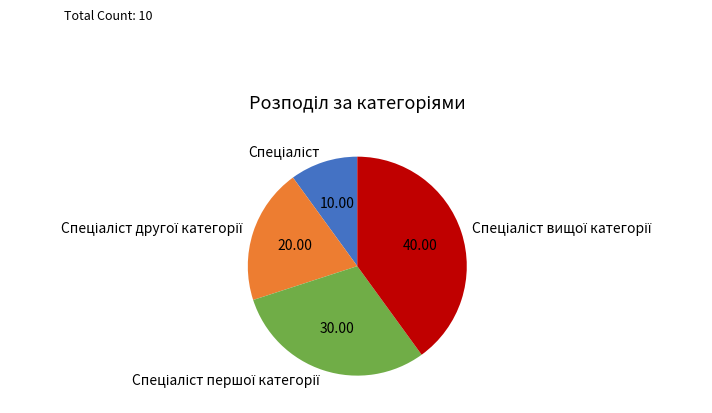

How many segments does this pie chart have?

4